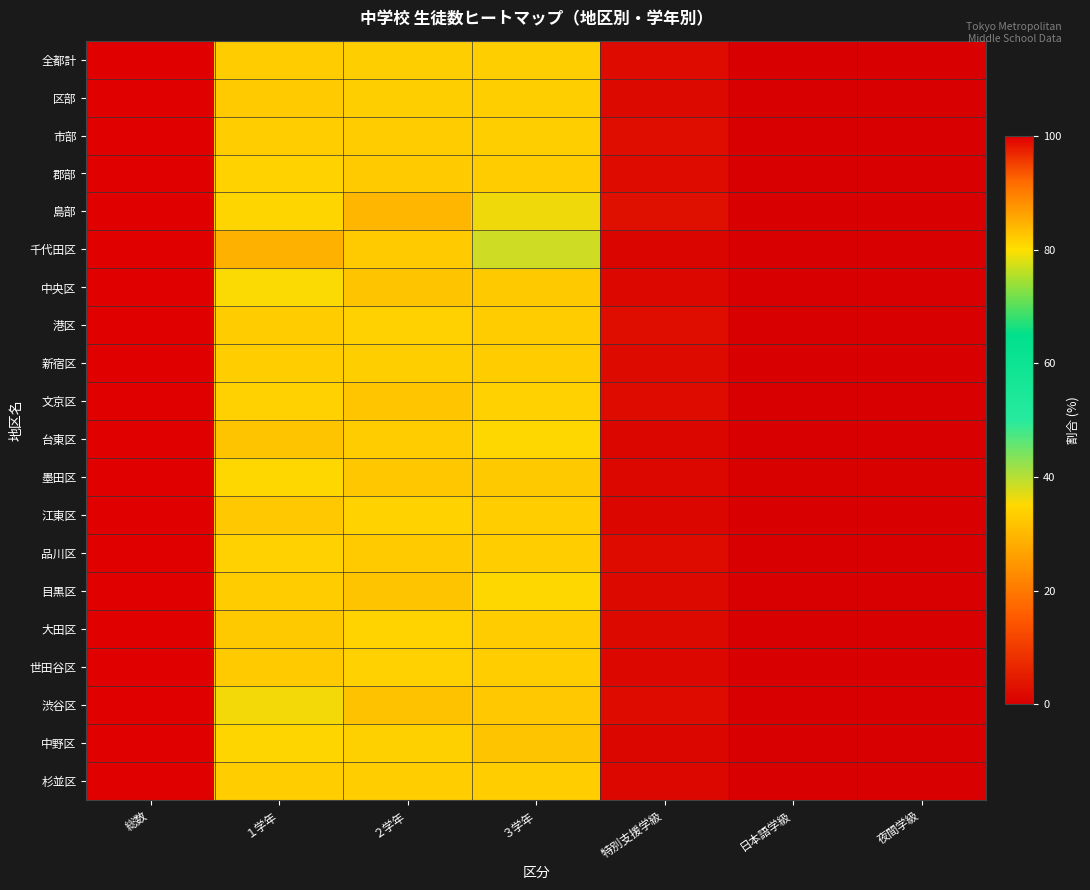

What is the difference between the highest and lowest values at 日本語学級?

0.3